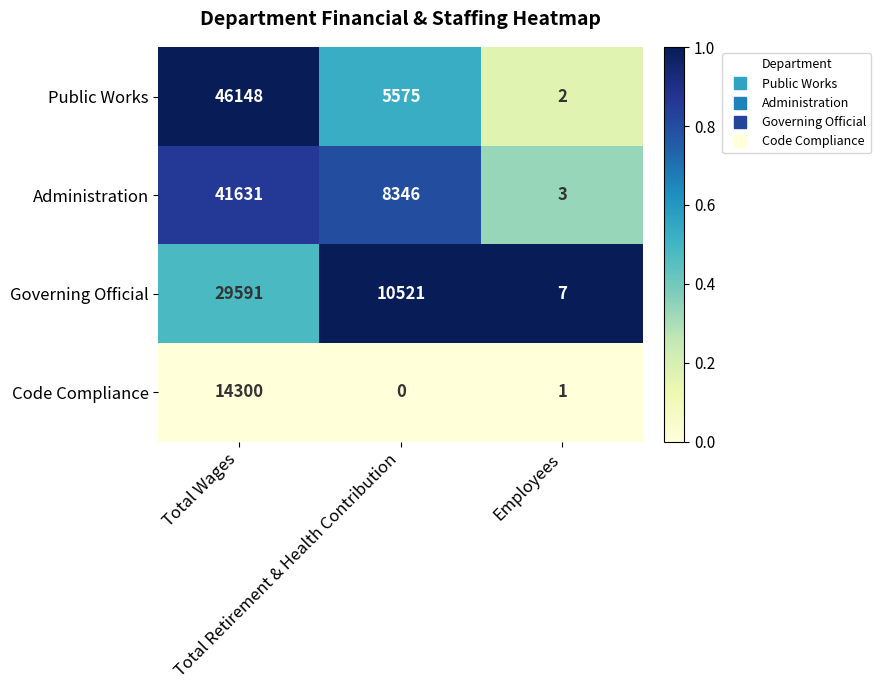

How many data points does each series have?

3